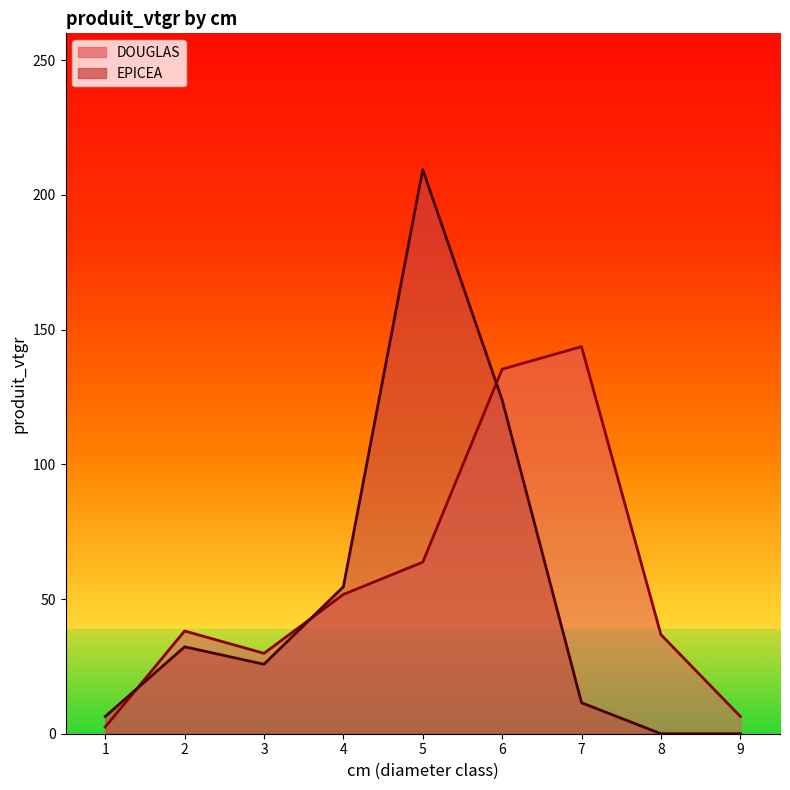

Reading left to right, transcribe all the data shown in this chart.

DOUGLAS: 1=2.5	2=38.1	3=29.8	4=51.7	5=63.7	6=135.3	7=143.7	8=36.8	9=6.4
EPICEA: 1=6.4	2=32.3	3=25.8	4=54.5	5=209.4	6=123.9	7=11.5	8=0.0	9=0.0